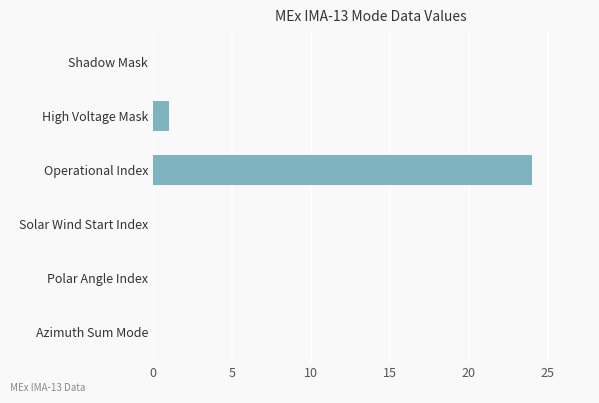

How many distinct data groups are displayed?

1